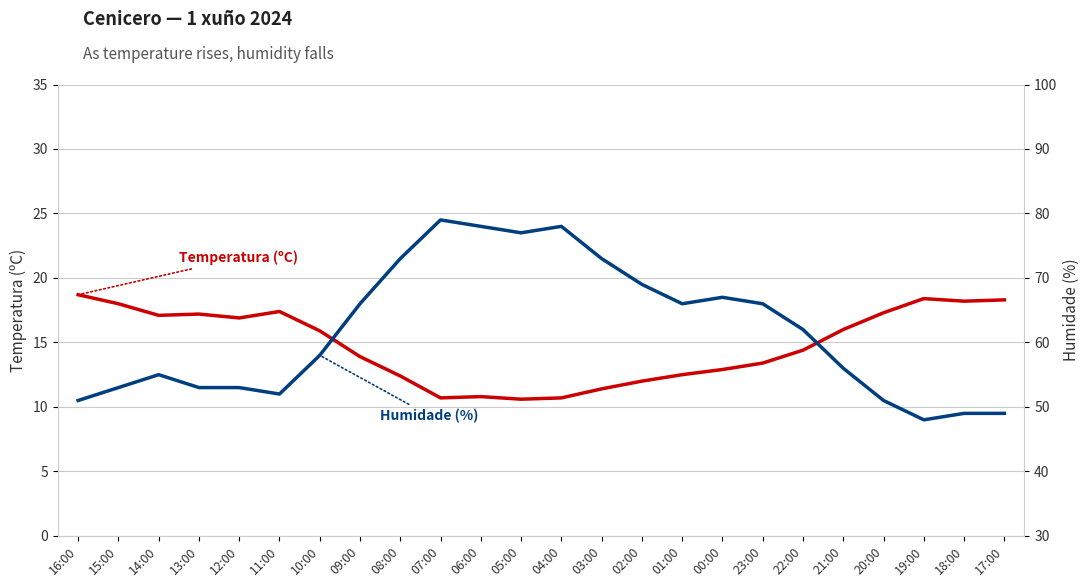

What position from the right is 10:00?

18